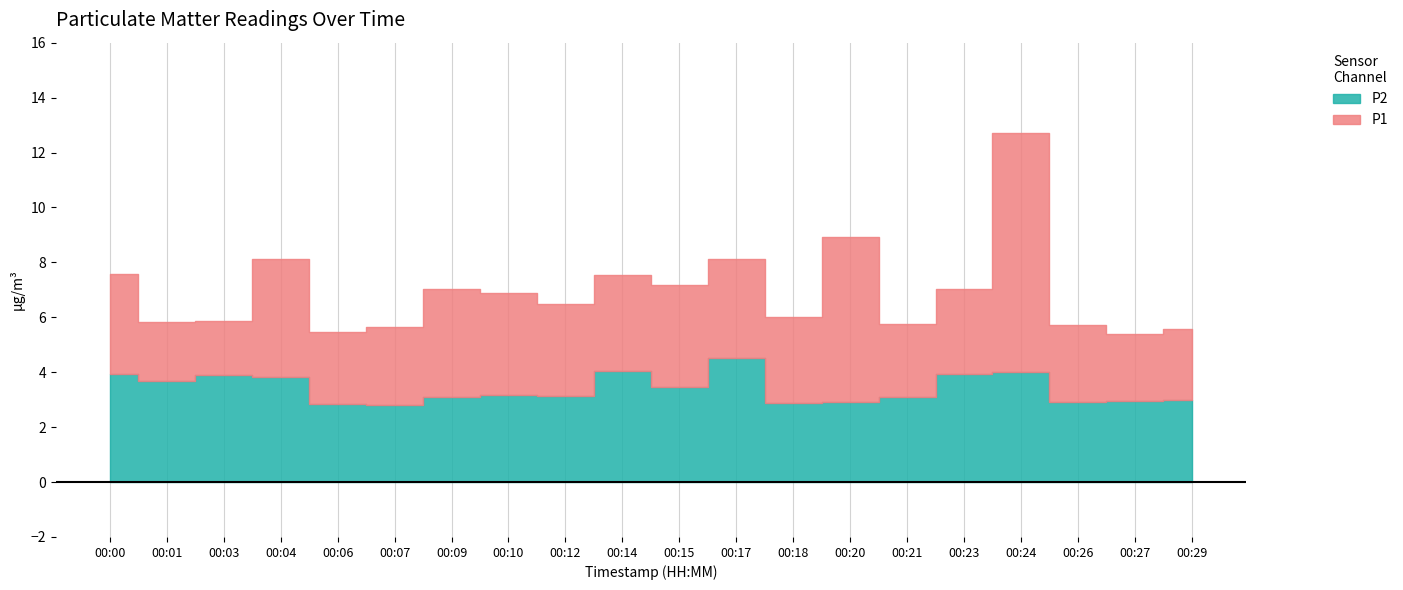

Does the chart display data point markers on the line(s)?

No